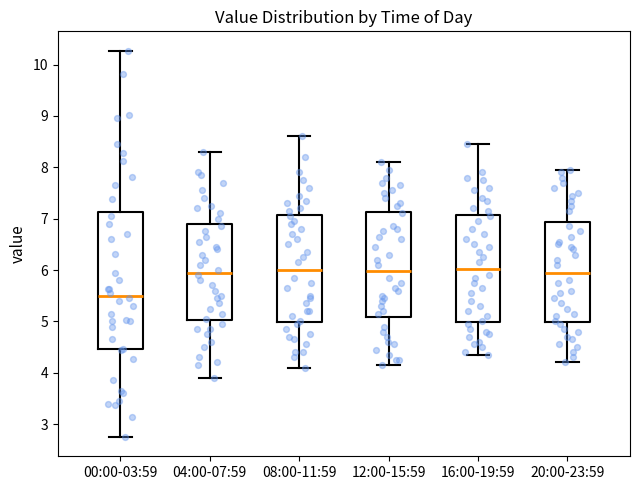

Where is the upper edge of the box for 08:00-11:59 on the y-axis? The values are not printed on the chart, so give them approximately, as read against the axis.

7.1